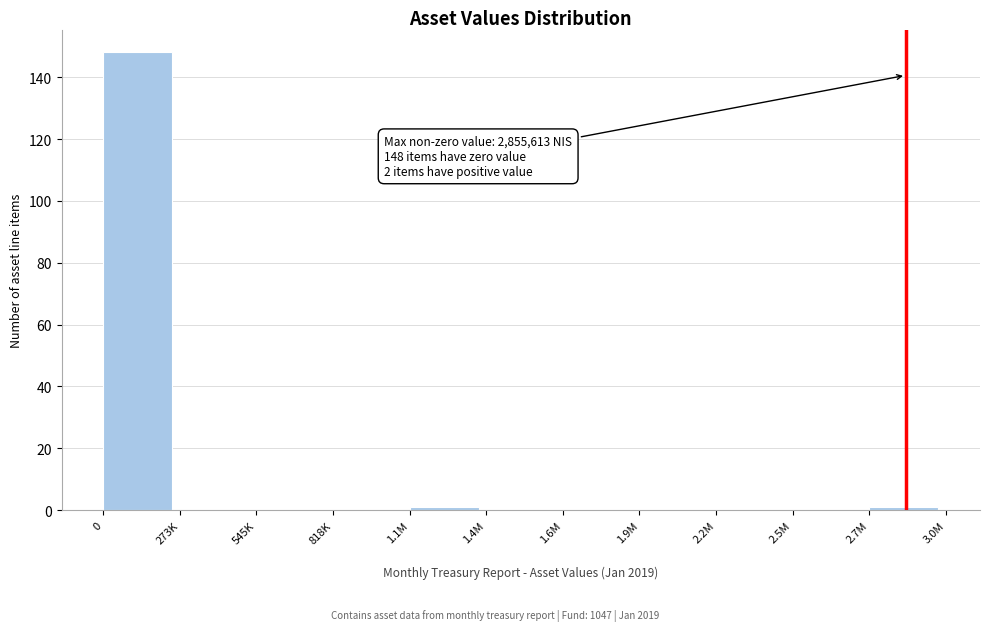

Reading left to right, list all the values displayed in this chart.

0=148	273K=0	545K=0	818K=0	1.1M=1	1.4M=0	1.6M=0	1.9M=0	2.2M=0	2.5M=0	2.7M=1